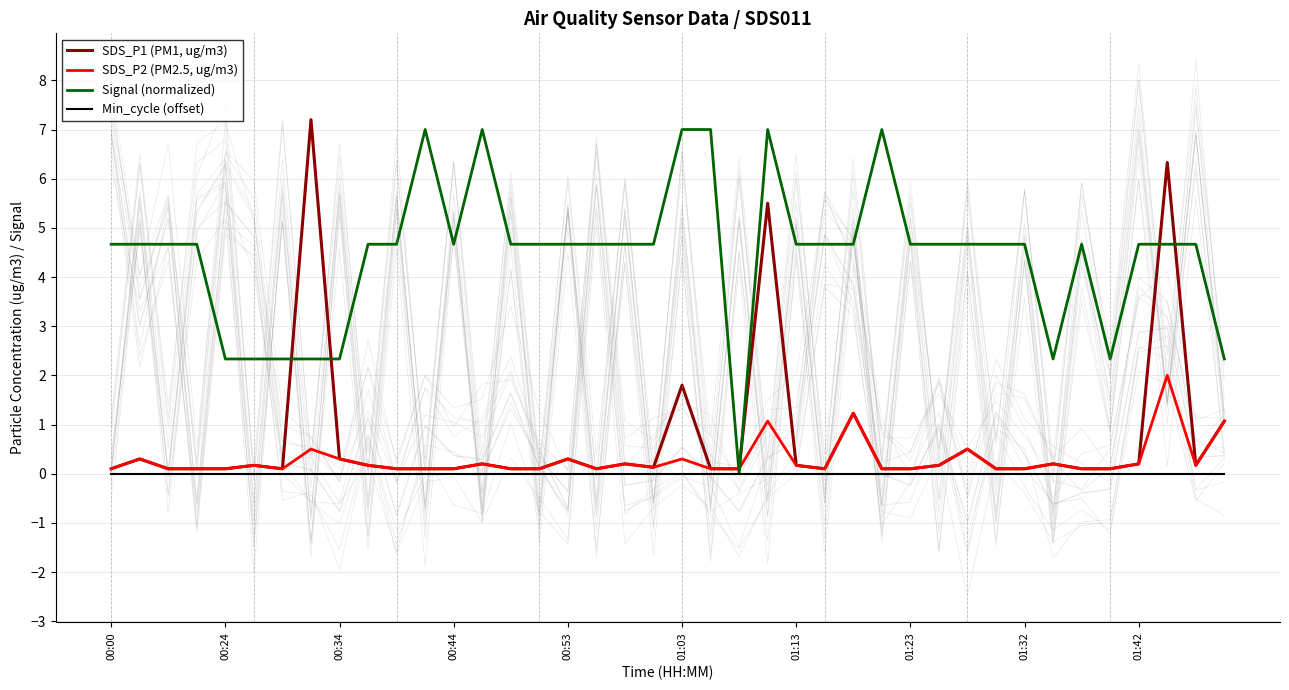

Does the chart display data point markers on the line(s)?

No